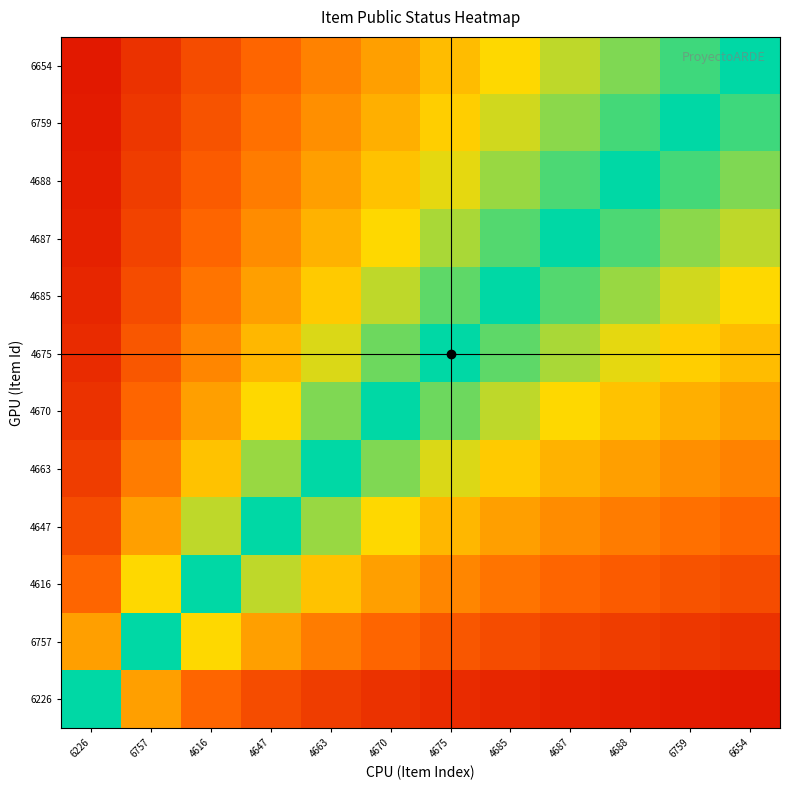

At 4616, list the series in order from largest to smallest.

4616, 4647, 6757, 4663, 4670, 4675, 4685, 6226, 4687, 4688, 6759, 6654